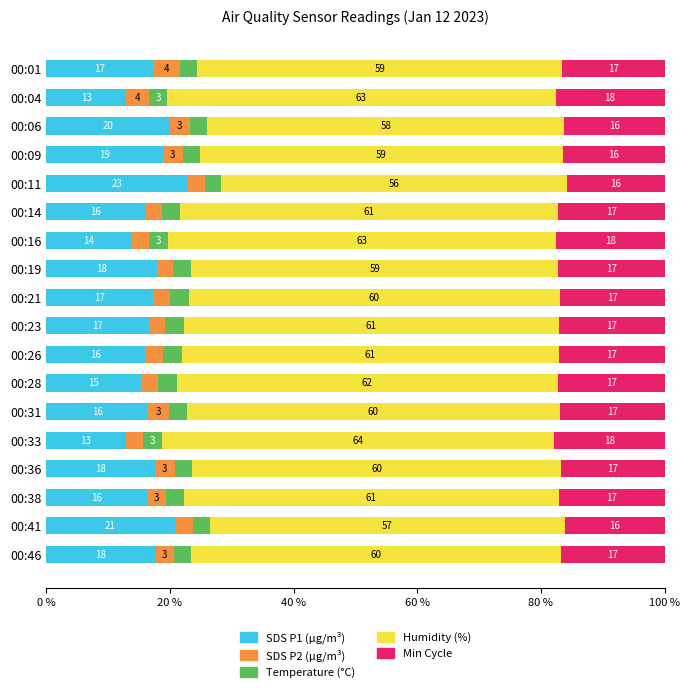

What is the total value across all series at 00:14?

100.0